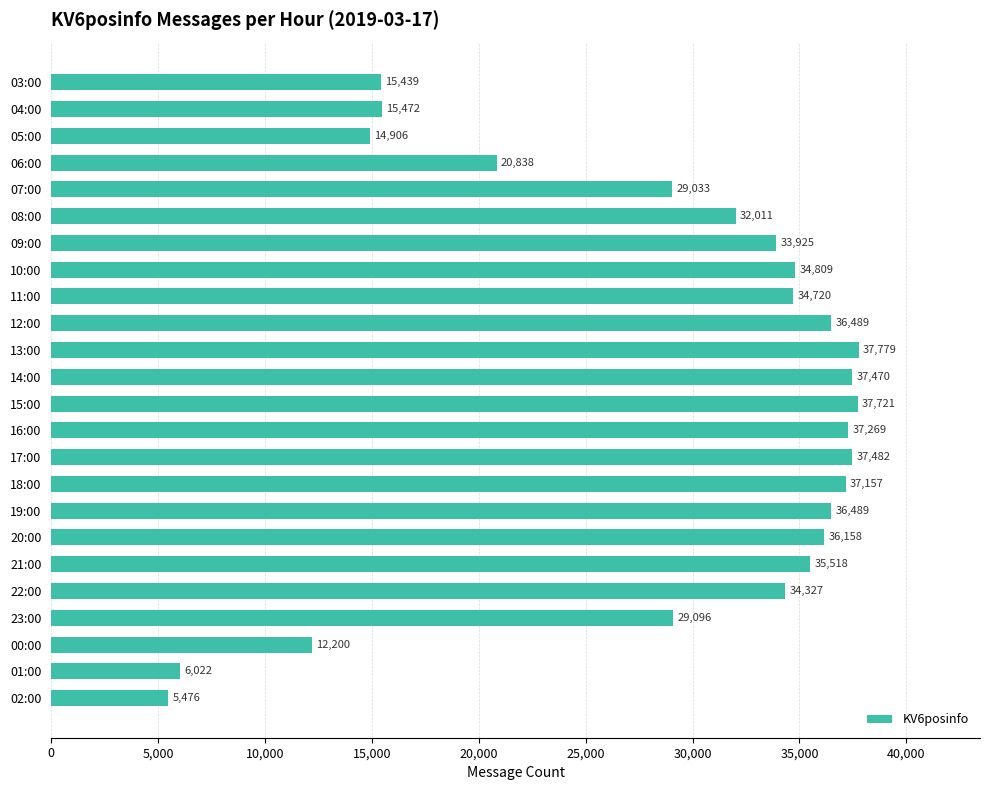

Approximately how many times larger is the value at 12:00 compared to 04:00?

2.4